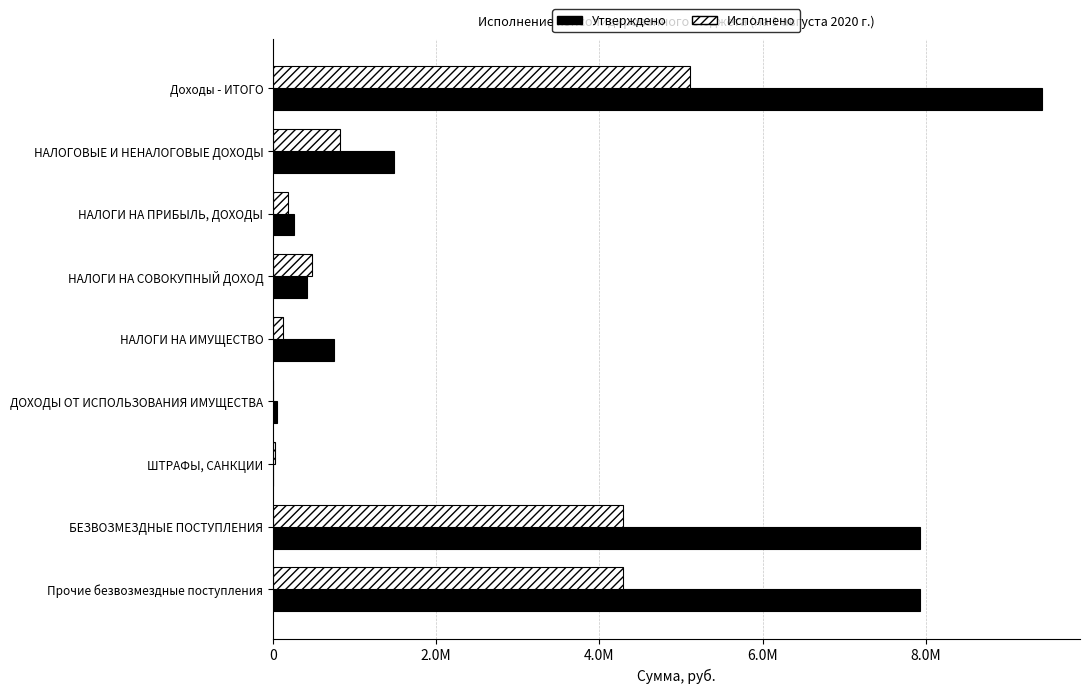

Rank the series by their maximum value, from highest to lowest.

Утверждено, Исполнено